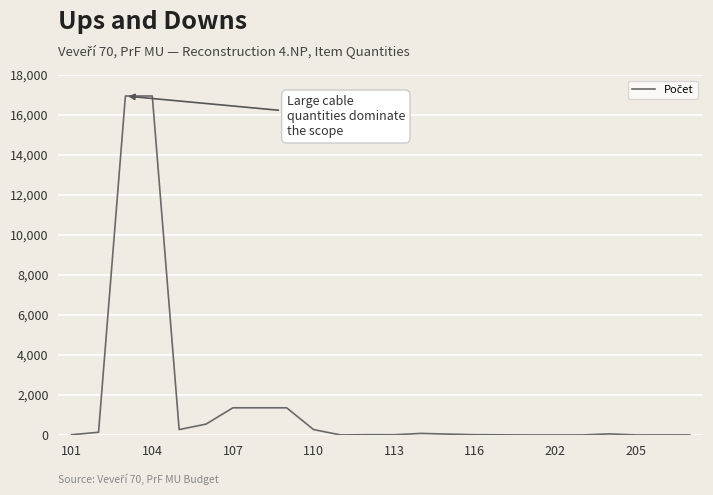

What is the maximum value shown in the chart?

16950